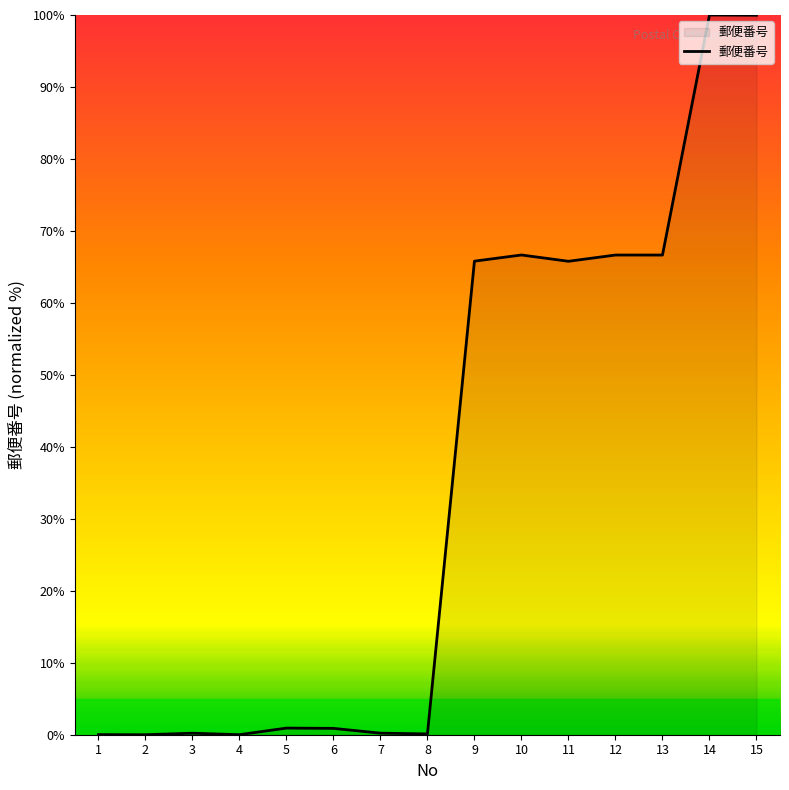

Is it true that the value at 2 is -60.4?

False